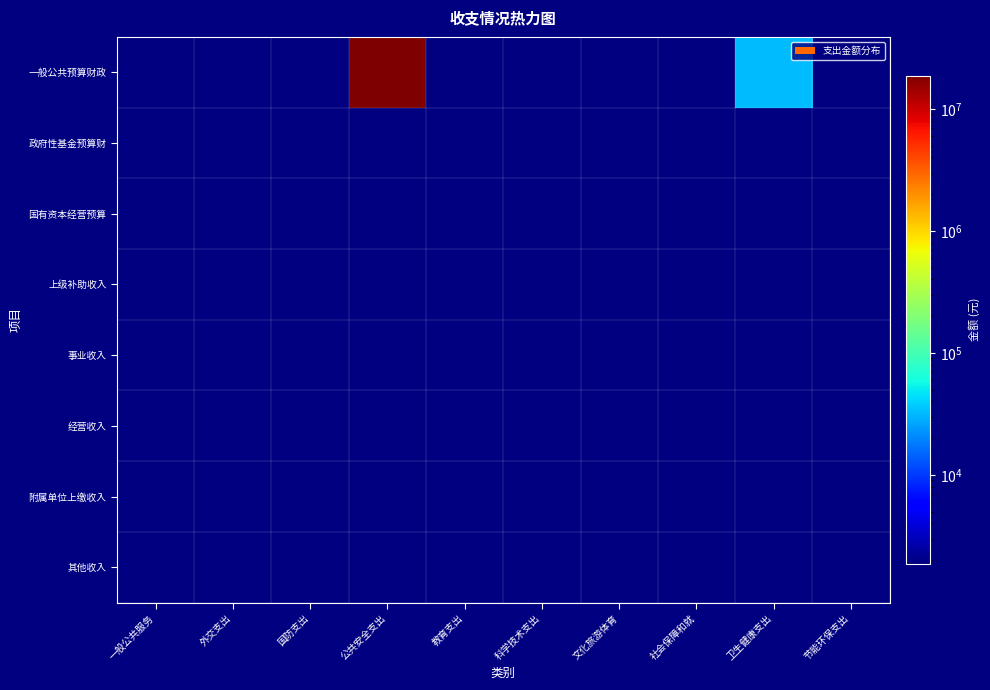

Which series has the largest range (max minus min)?

一般公共预算财政